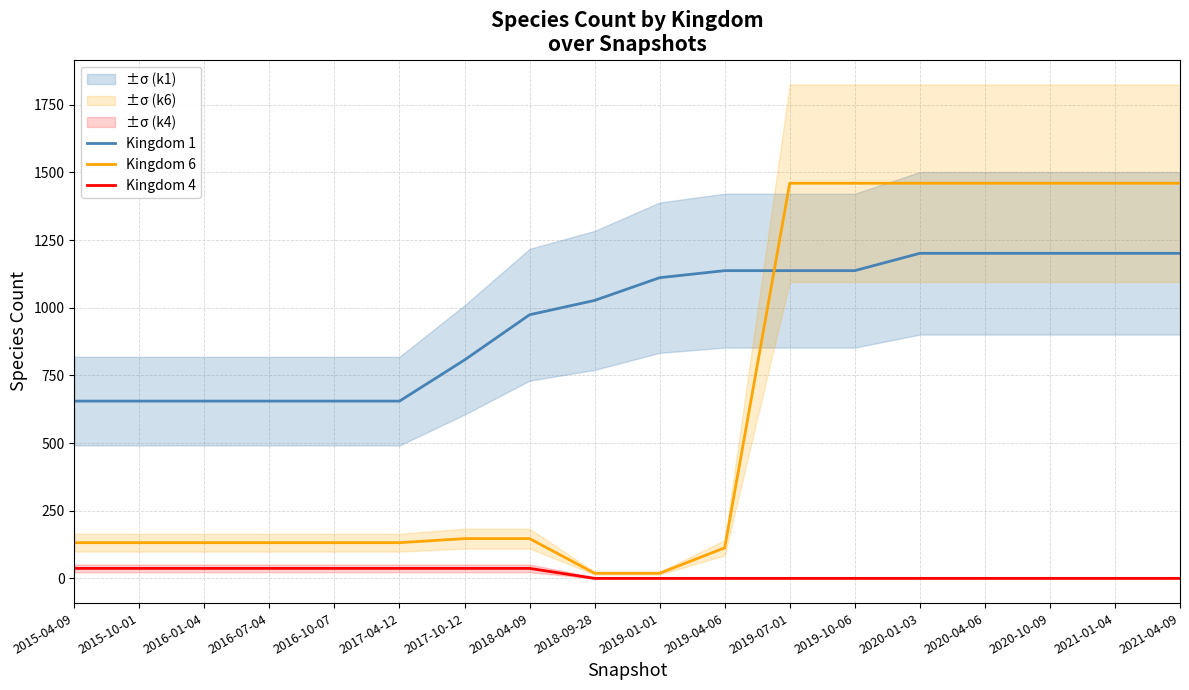

At how many categories does at least one series exceed 655?

12